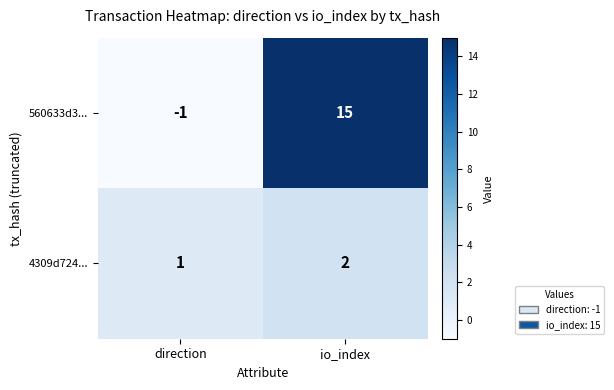

Which series changed the most between direction and io_index?

560633d3...